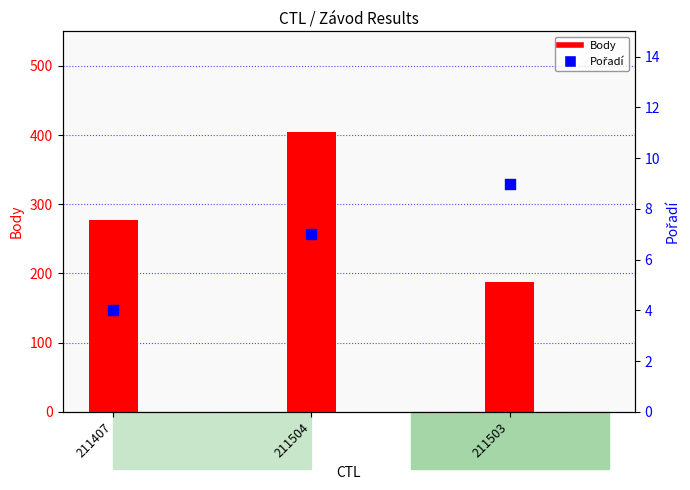

Which series contains the highest Y value?

Body